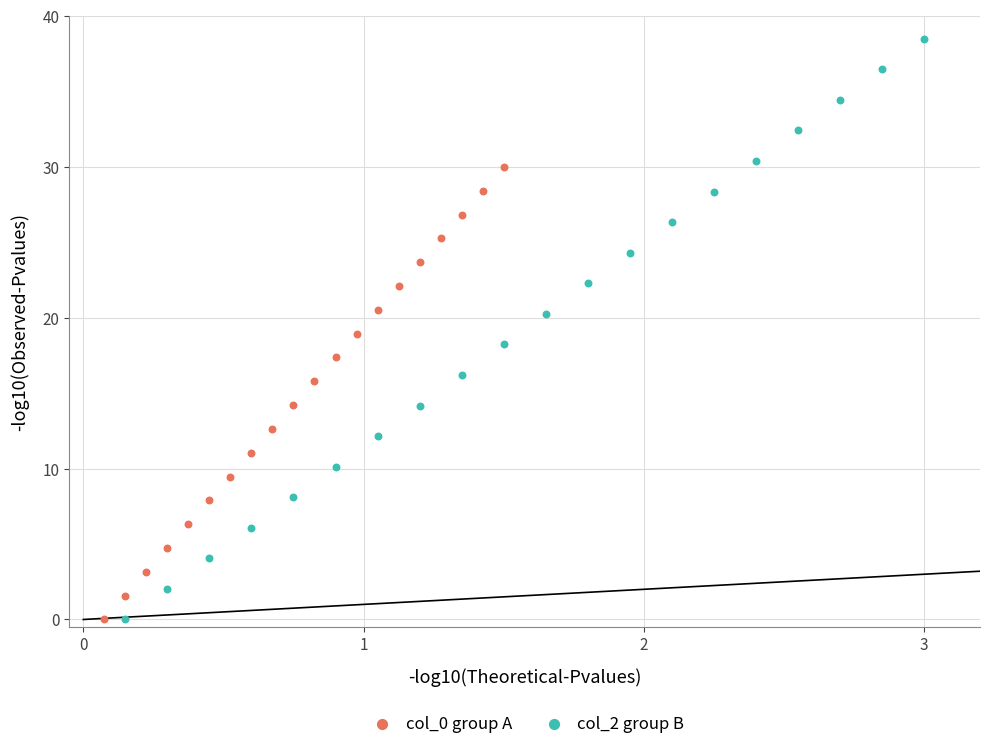

Which series has the largest Y range (max minus min)?

col_2 group B